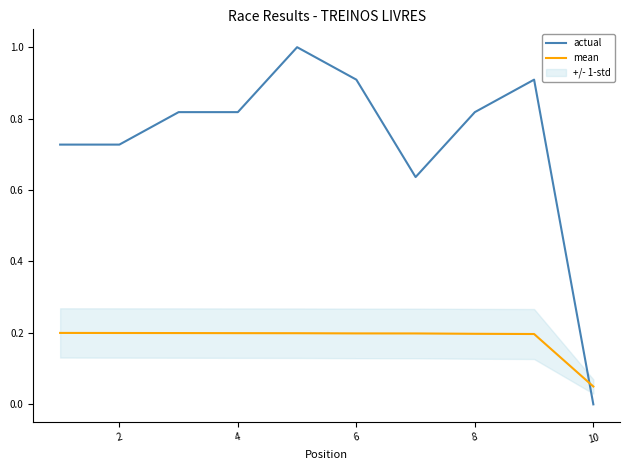

Which series has the largest total across all categories?

actual